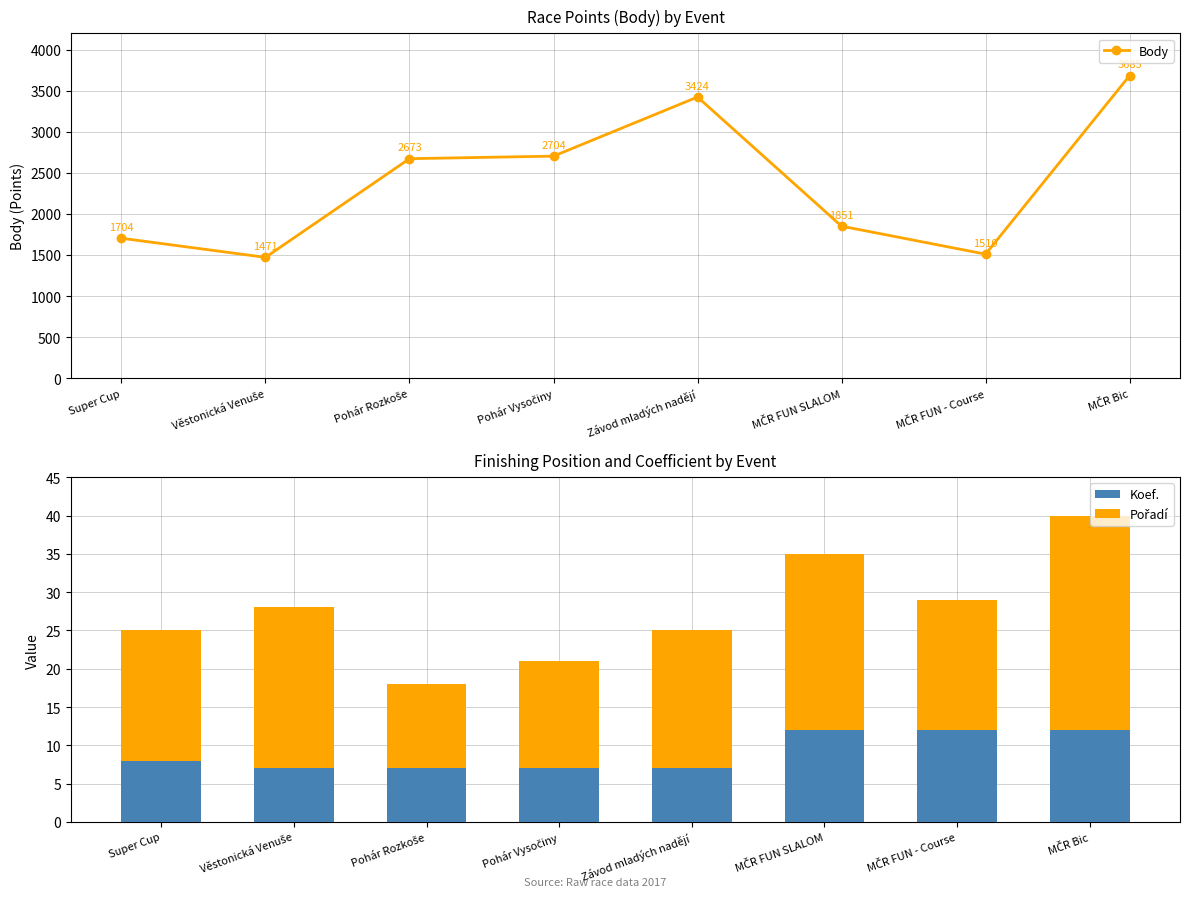

Reading left to right, list all the values displayed in this chart.

Body: Super Cup=1704	Věstonická Venuše=1471	Pohár Rozkoše=2673	Pohár Vysočiny=2704	Závod mladých nadějí=3424	MČR FUN SLALOM=1851	MČR FUN - Course=1510	MČR Bic=3685
Koef.: Super Cup=8	Věstonická Venuše=7	Pohár Rozkoše=7	Pohár Vysočiny=7	Závod mladých nadějí=7	MČR FUN SLALOM=12	MČR FUN - Course=12	MČR Bic=12
Pořadí: Super Cup=17	Věstonická Venuše=21	Pohár Rozkoše=11	Pohár Vysočiny=14	Závod mladých nadějí=18	MČR FUN SLALOM=23	MČR FUN - Course=17	MČR Bic=28